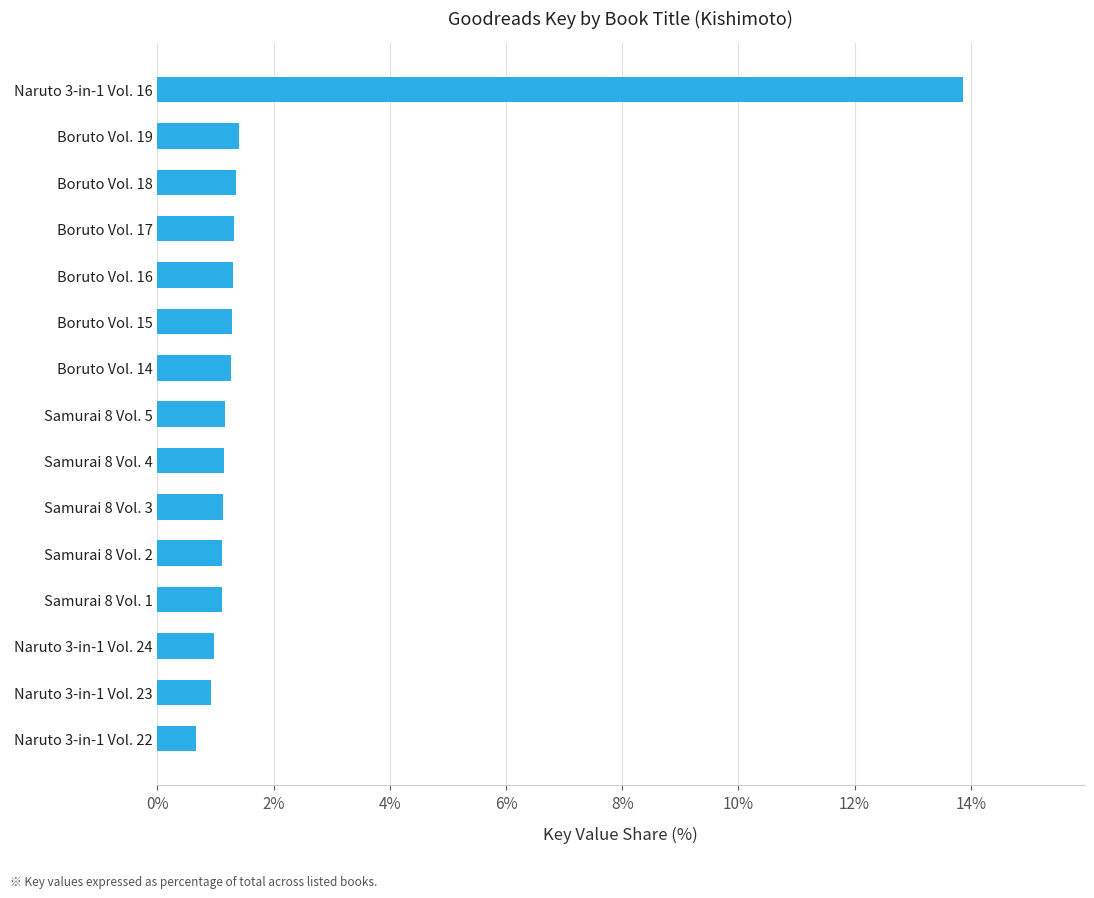

Between Boruto Vol. 19 and Naruto 3-in-1 Vol. 22, which is larger?

Boruto Vol. 19